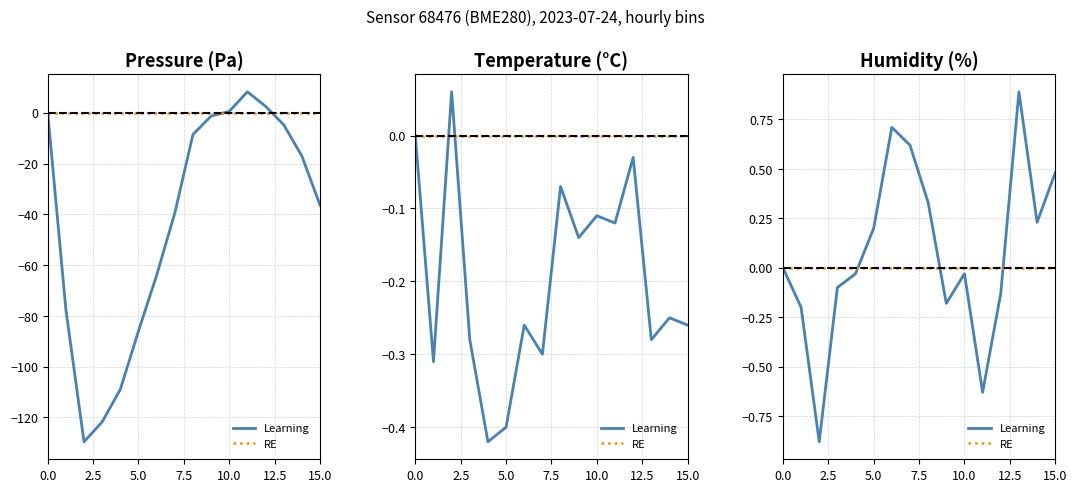

What is the sum of all Learning values?

1.3